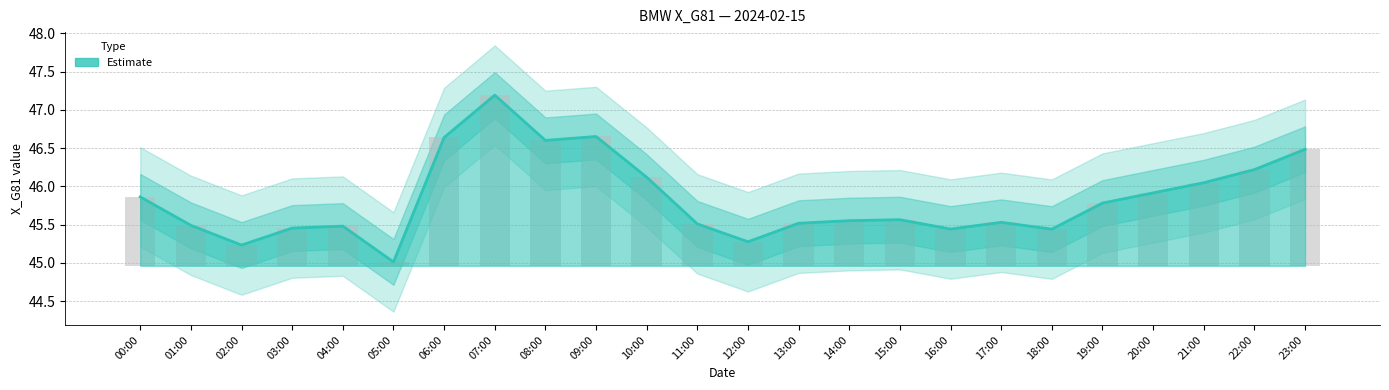

Reading right to left, extract all data points from this chart.

46.5	46.2	46.0	45.9	45.8	45.4	45.5	45.4	45.6	45.6	45.5	45.3	45.5	46.1	46.7	46.6	47.2	46.6	45.0	45.5	45.5	45.2	45.5	45.9